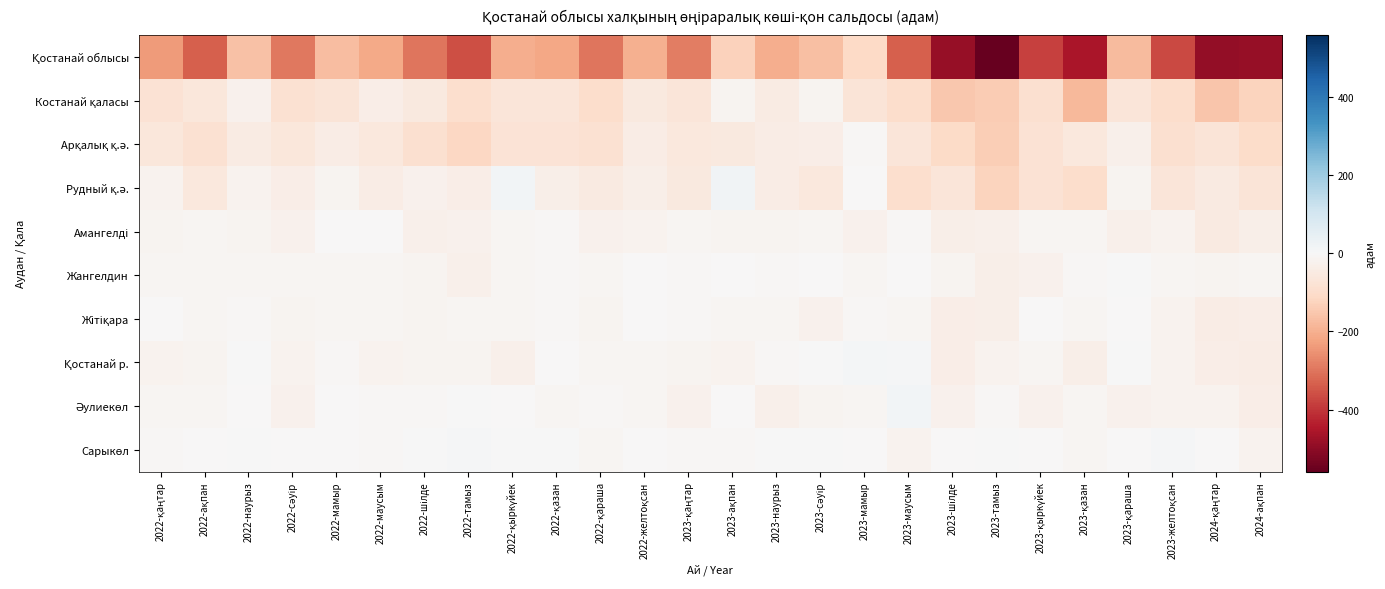

Which series has the widest spread of values?

Қостанай облысы